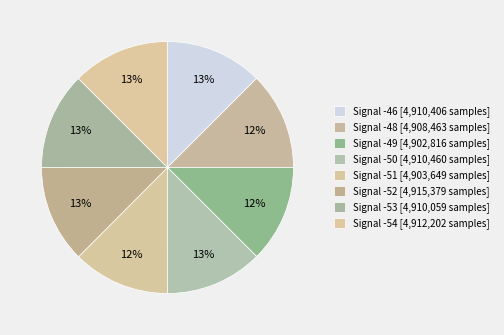

How many slices are in this pie chart?

8